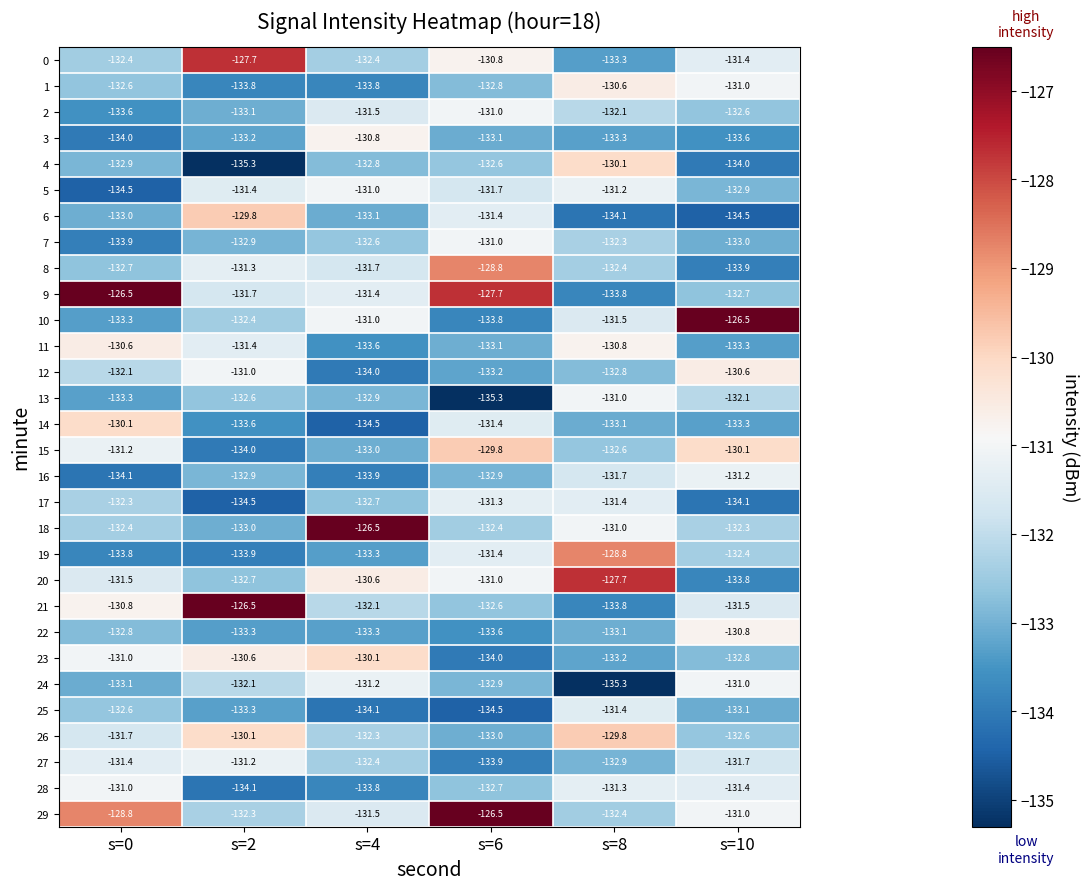

What is the average value of the 1 series?

-132.4